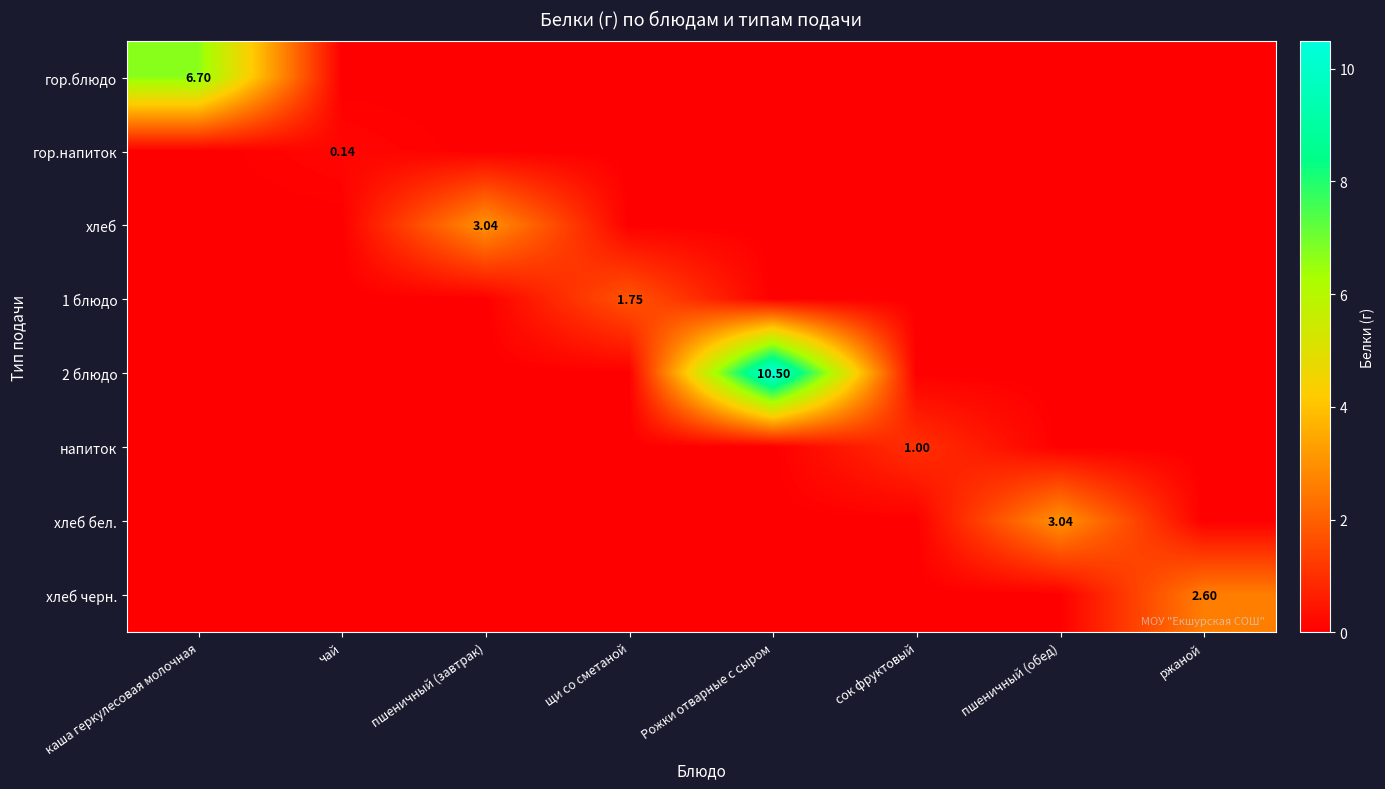

Between каша геркулесовая молочная and Рожки отварные с сыром, which series saw the biggest shift?

2 блюдо